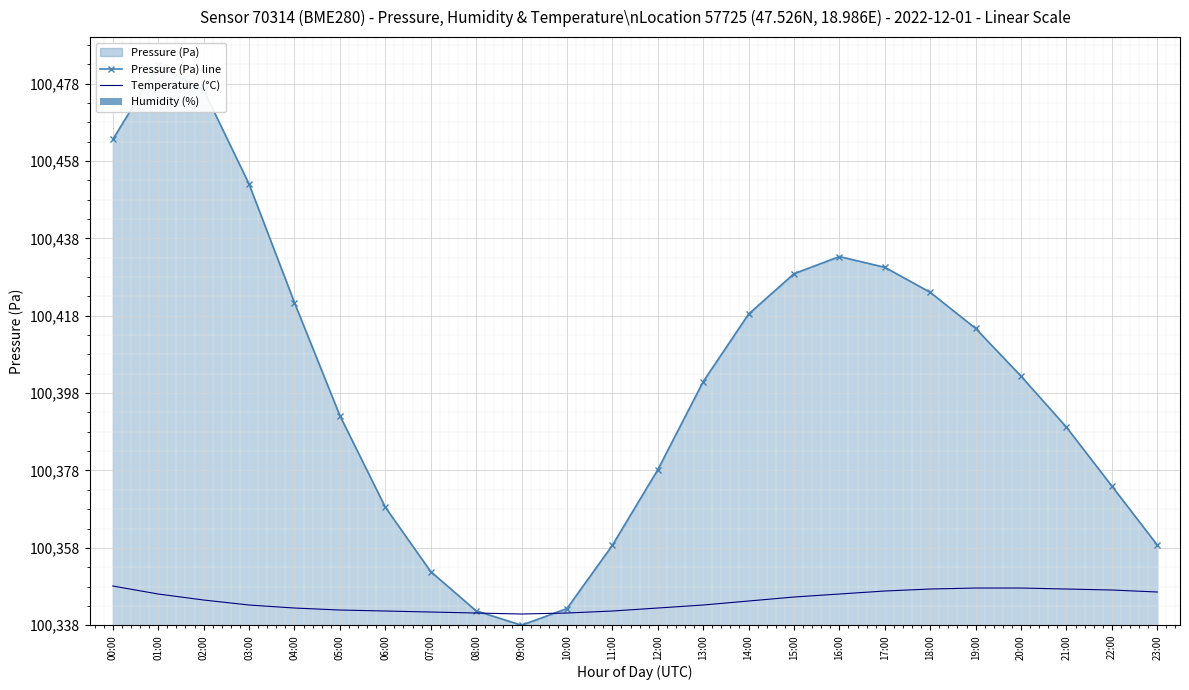

What value does the Pressure (Pa) line series have at 15:00?

90.9